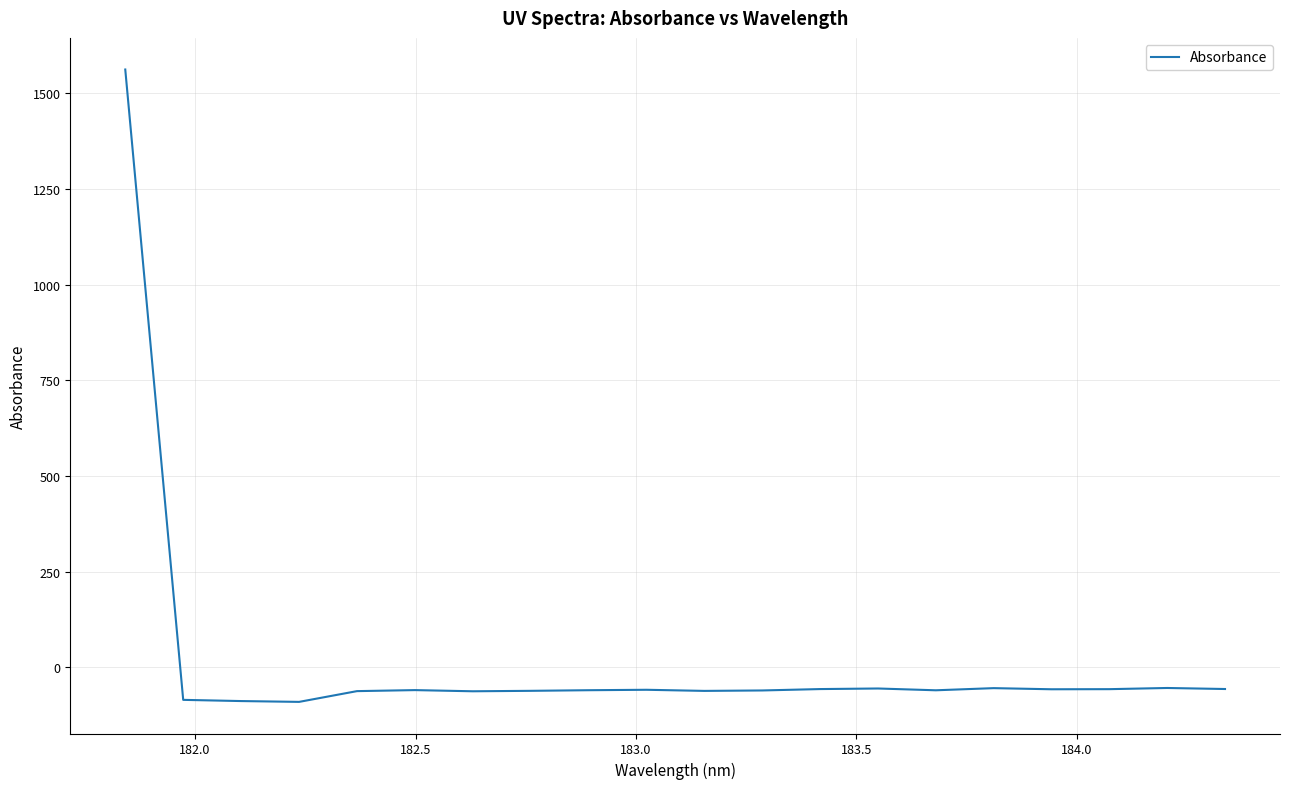

What is the smallest value displayed?

-90.3